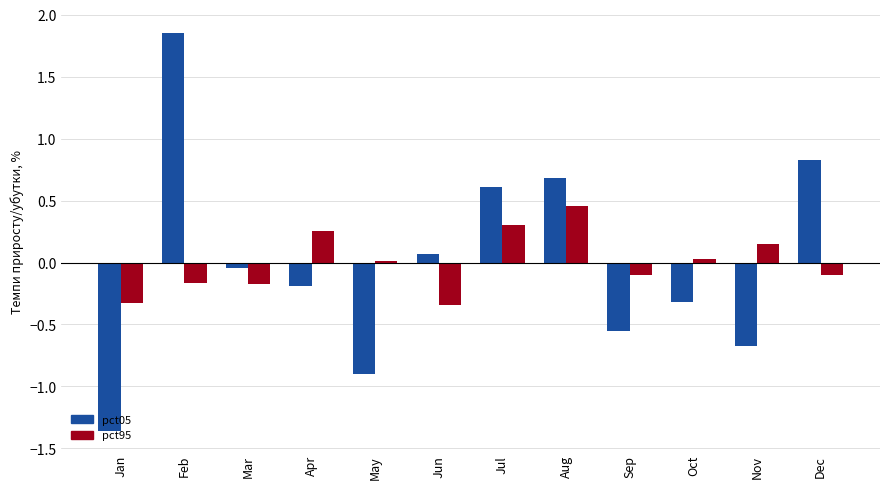

Which series has the widest spread of values?

pct05